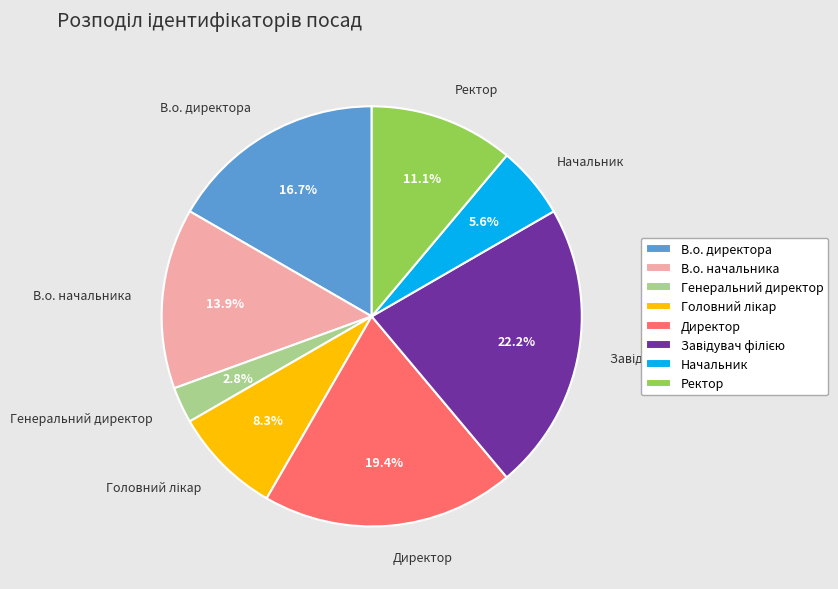

To the nearest percent, what percentage of the pie is Директор?

19%